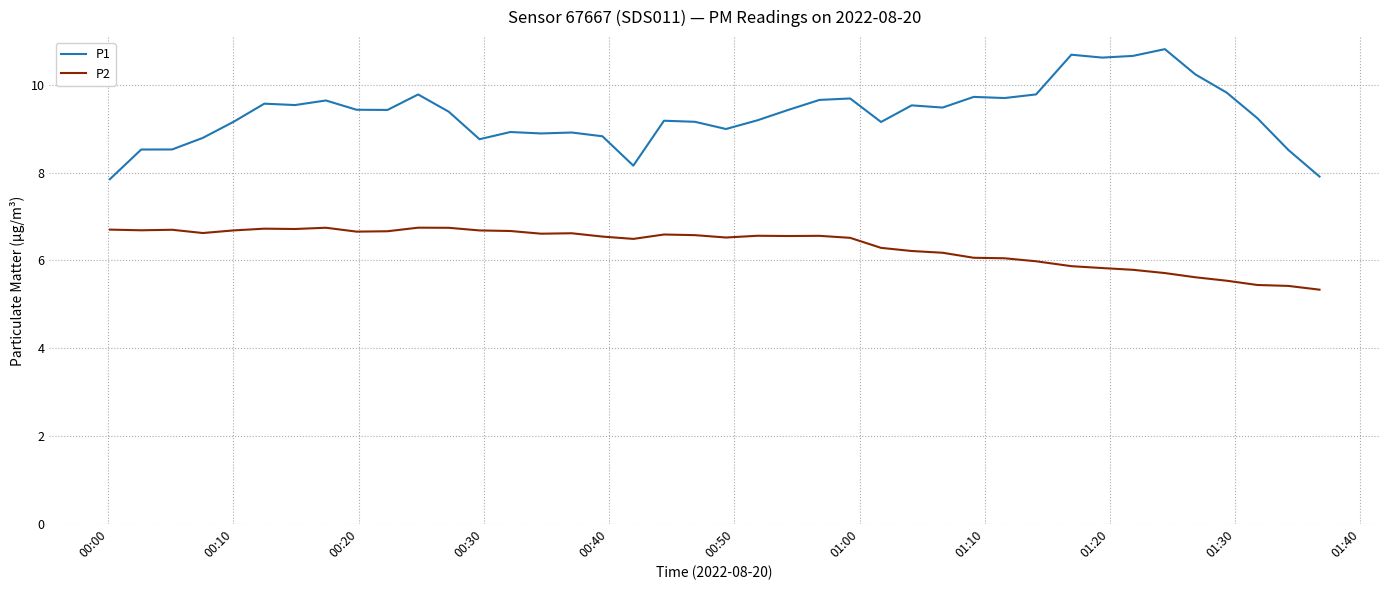

List the series in order of their overall mean, highest first.

P1, P2